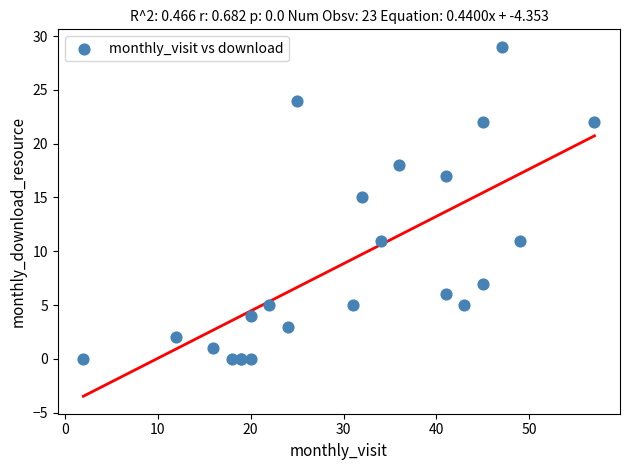

What Y value in the scatter plot is closest to 14?

15